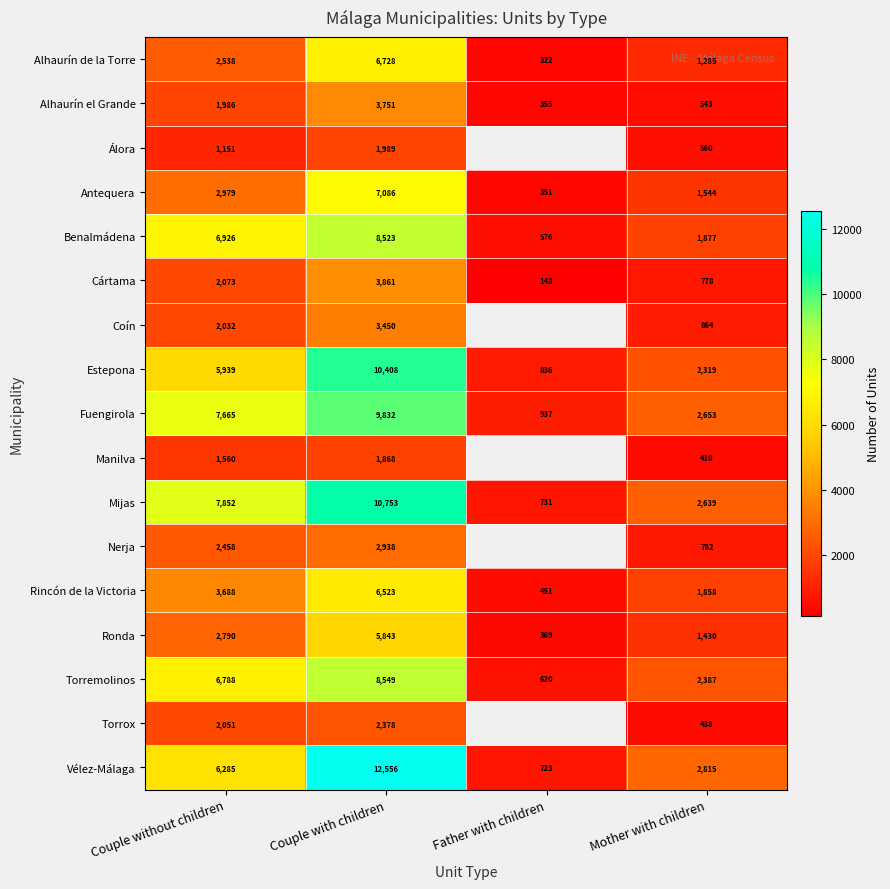

The value of Ronda at Father with children is 548.3. True or false?

False